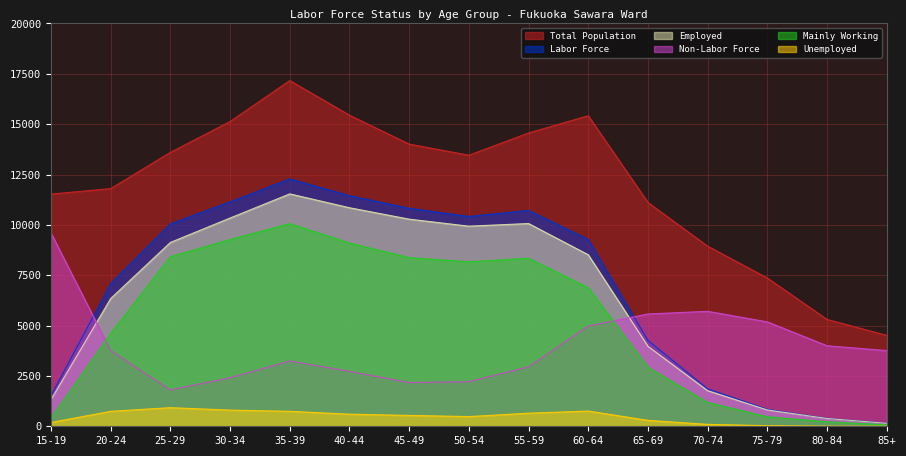

At 85+, list the series in order from smallest to largest.

Unemployed, Mainly Working, Employed, Labor Force, Non-Labor Force, Total Population